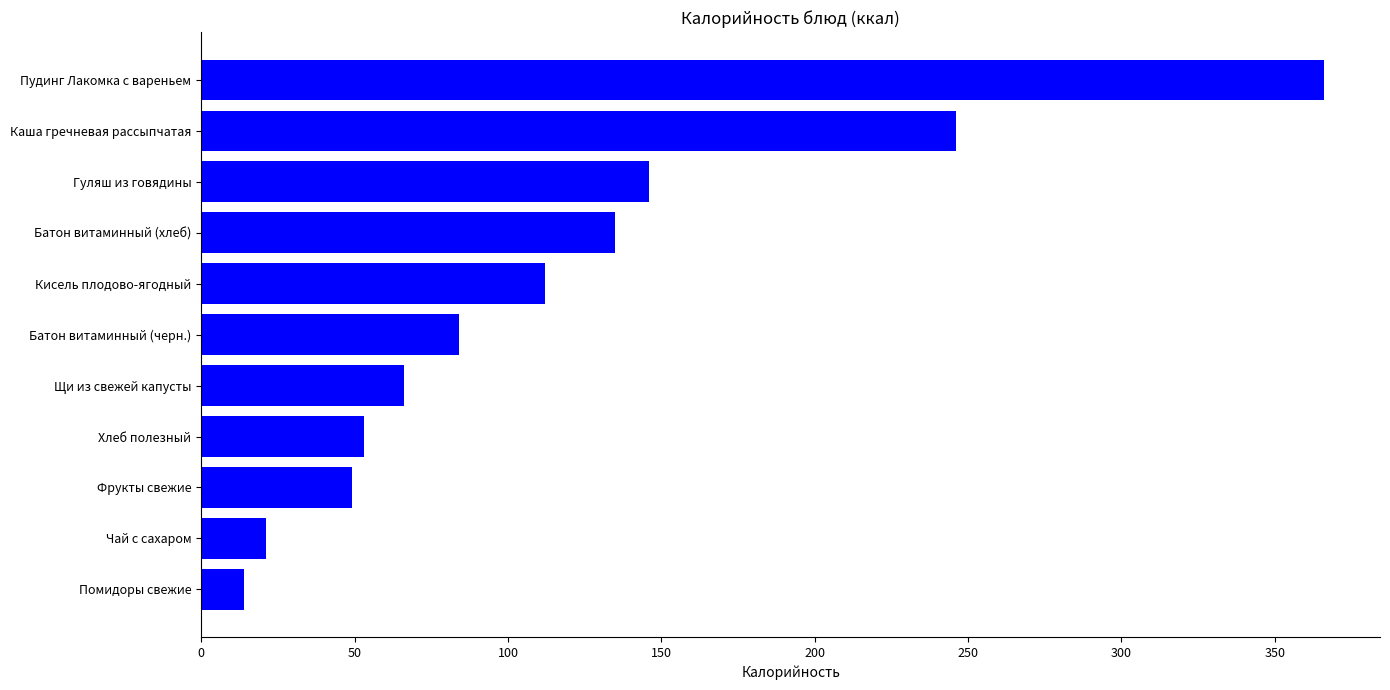

What is the ratio of the value at Гуляш из говядины to the value at Чай с сахаром?

7.0